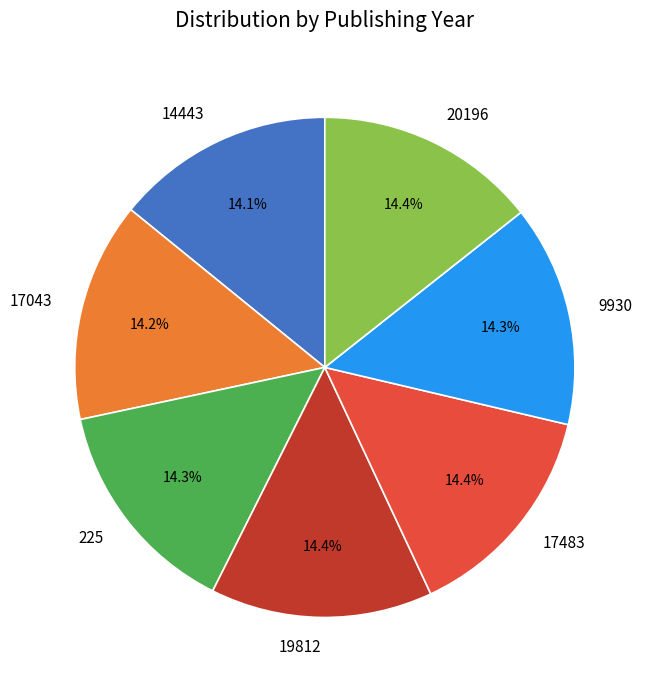

What is the ratio of the value at 14443 to the value at 20196?

1.0